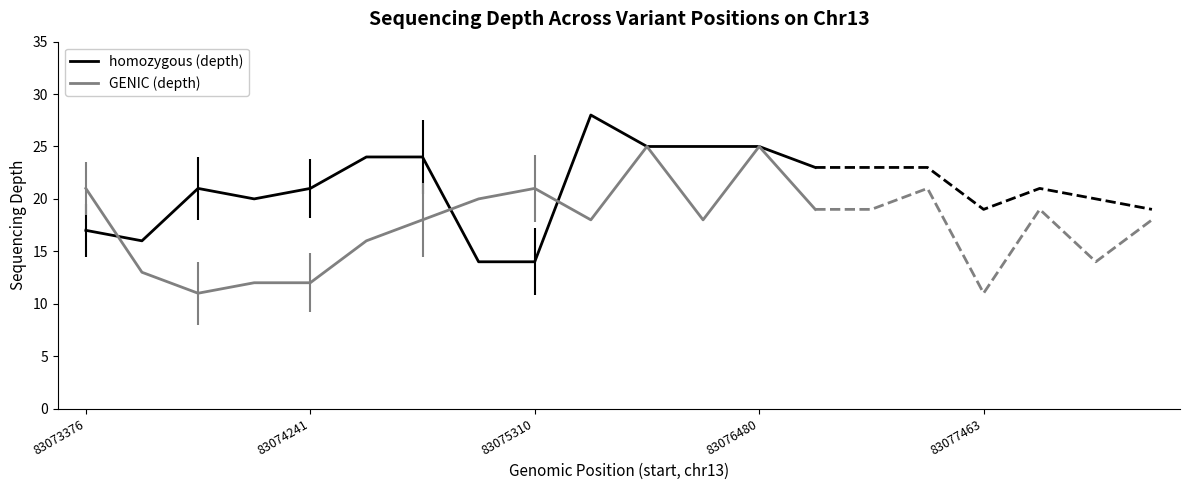

What position from the right is 83073376?

14